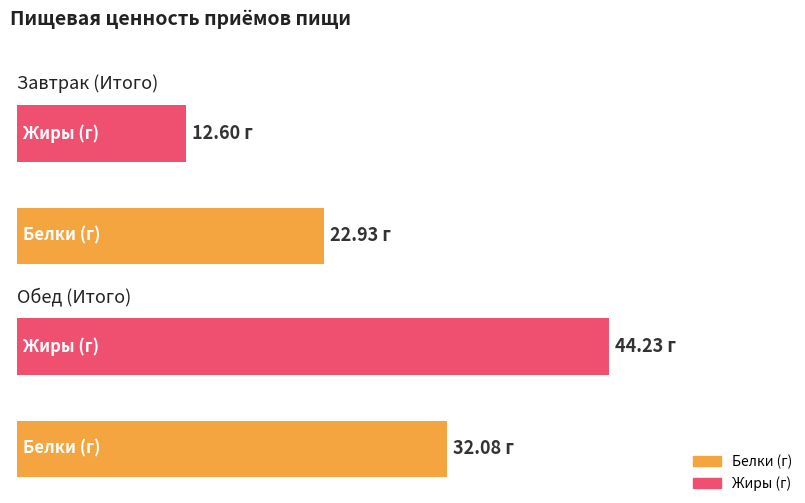

Which category has the highest value in the Жиры series?

Обед (Итого)